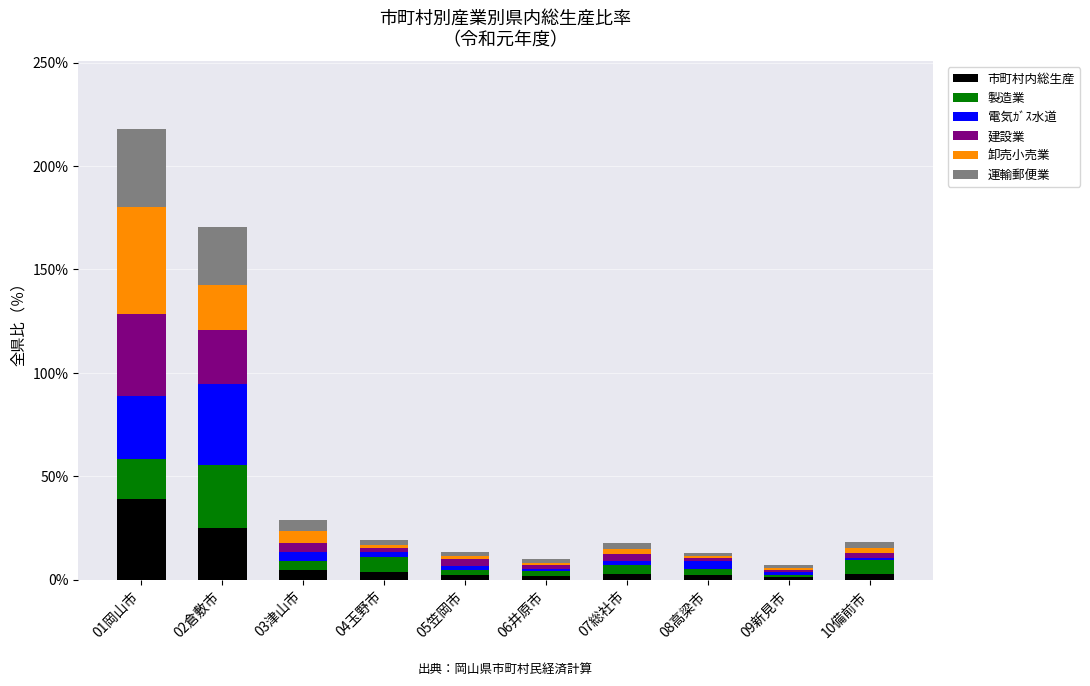

What is the total value across all series at 01岡山市?

218.0